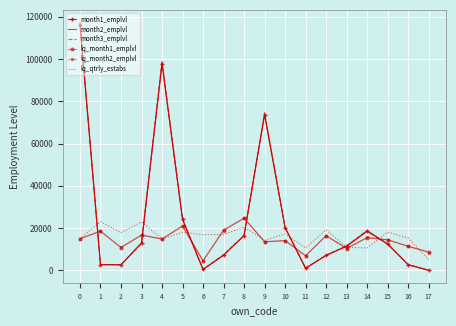

What is the sum of the month3_emplvl values at 15 and 6?

13151.0